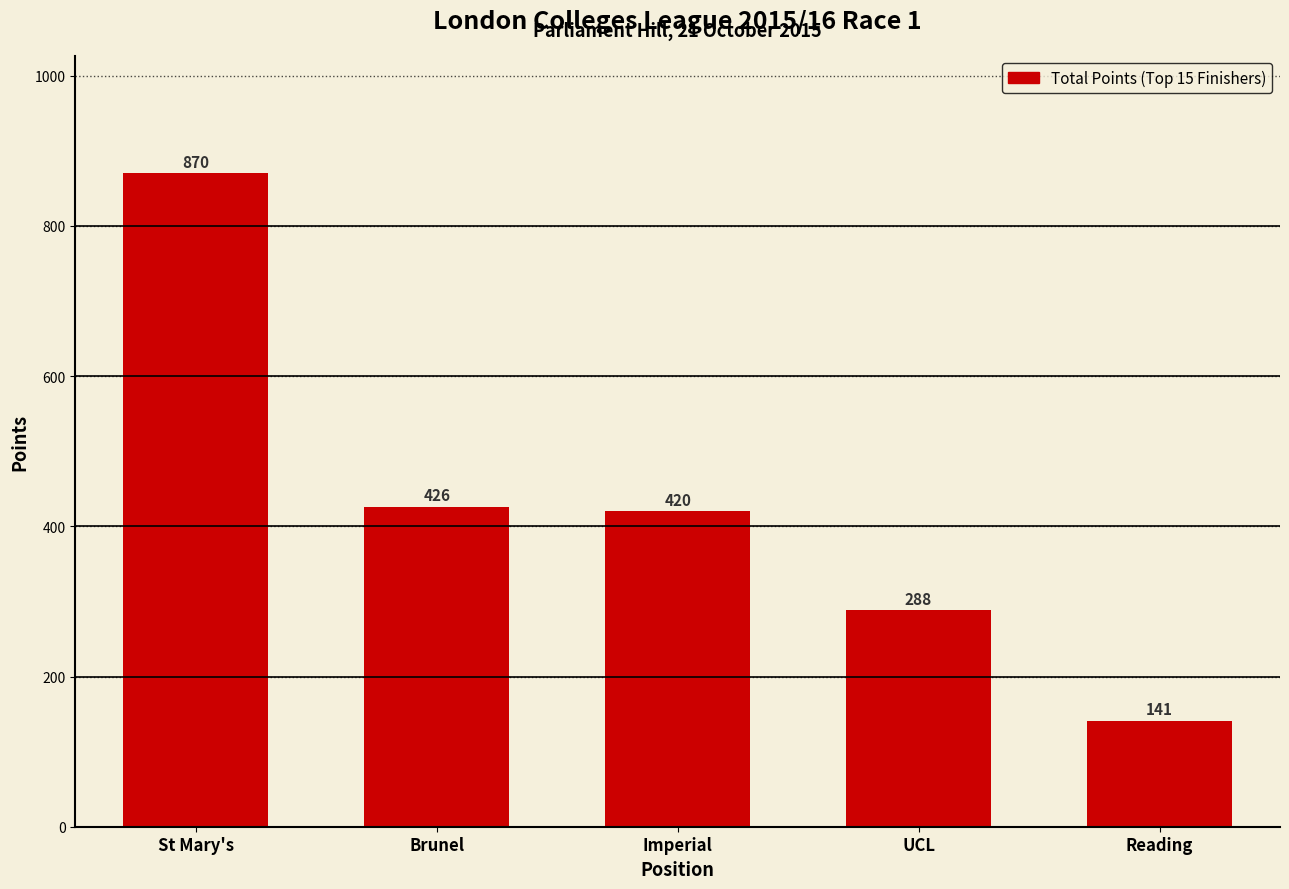

What is the minimum value shown in the chart?

141